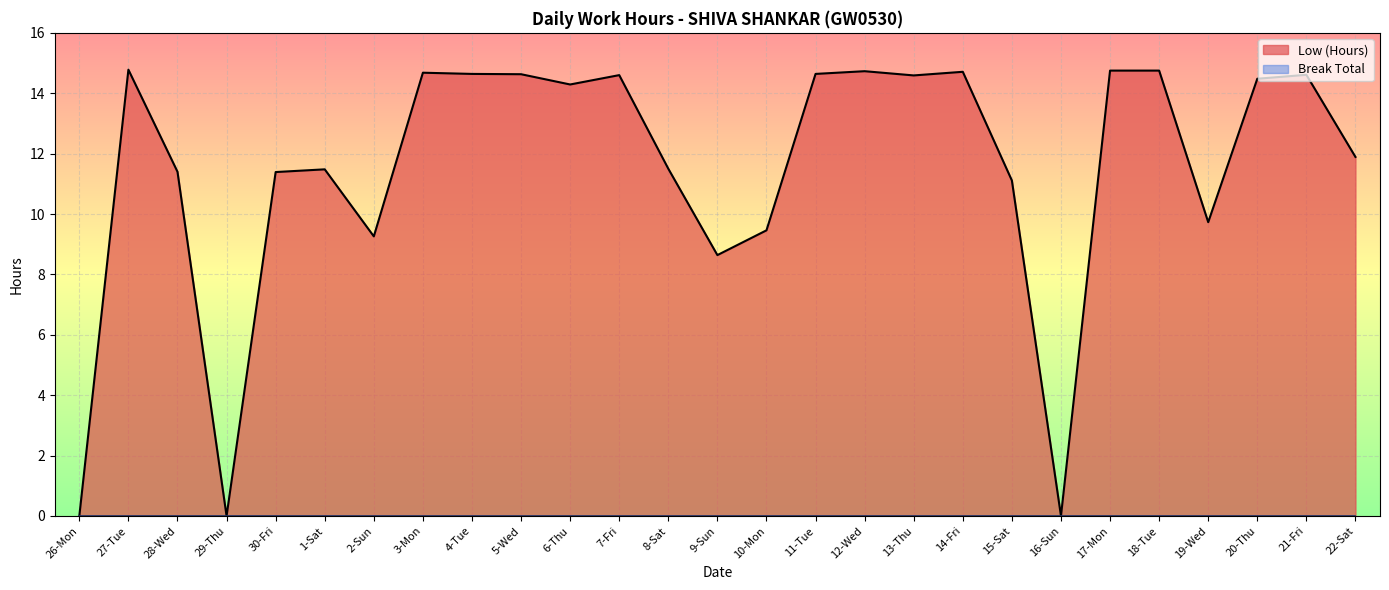

The chart shows a value of 8.6 at 9-Sun. True or false?

True